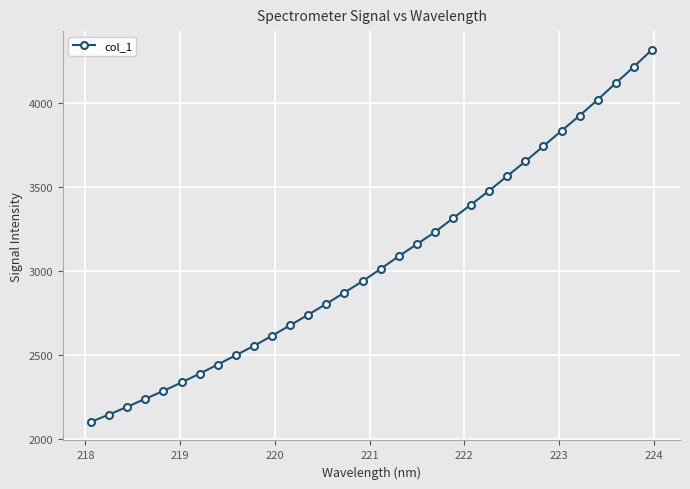

What is the value of the 22nd point from the left?

3394.9